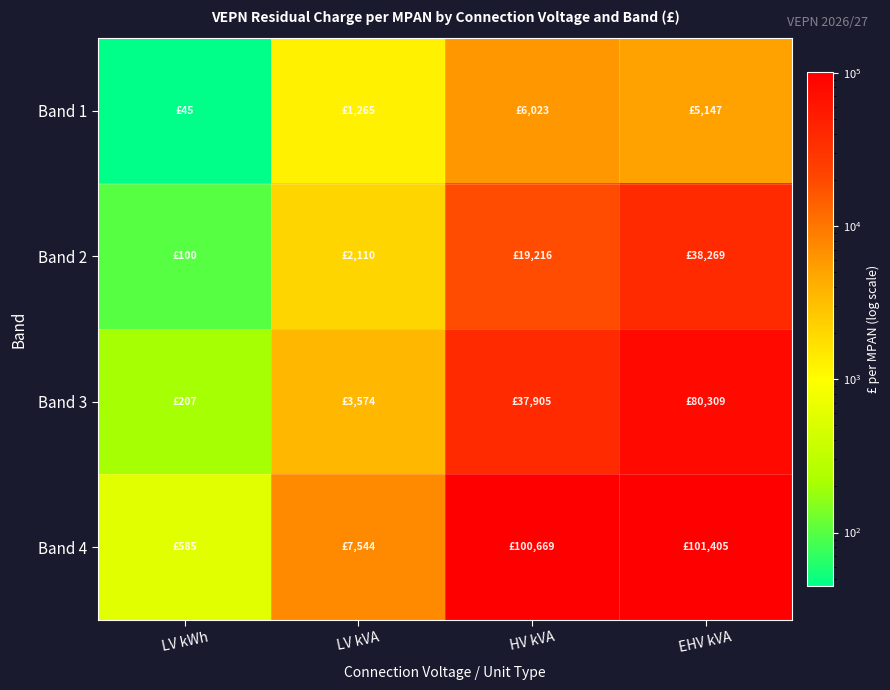

Reading left to right, what are all the values shown in this chart?

Band 1: LV kWh=44.6	LV kVA=1264.9	HV kVA=6022.7	EHV kVA=5147.4
Band 2: LV kWh=99.5	LV kVA=2110.0	HV kVA=19216.2	EHV kVA=38268.7
Band 3: LV kWh=207.0	LV kVA=3573.5	HV kVA=37905.2	EHV kVA=80308.8
Band 4: LV kWh=584.8	LV kVA=7544.1	HV kVA=100669.1	EHV kVA=101405.5